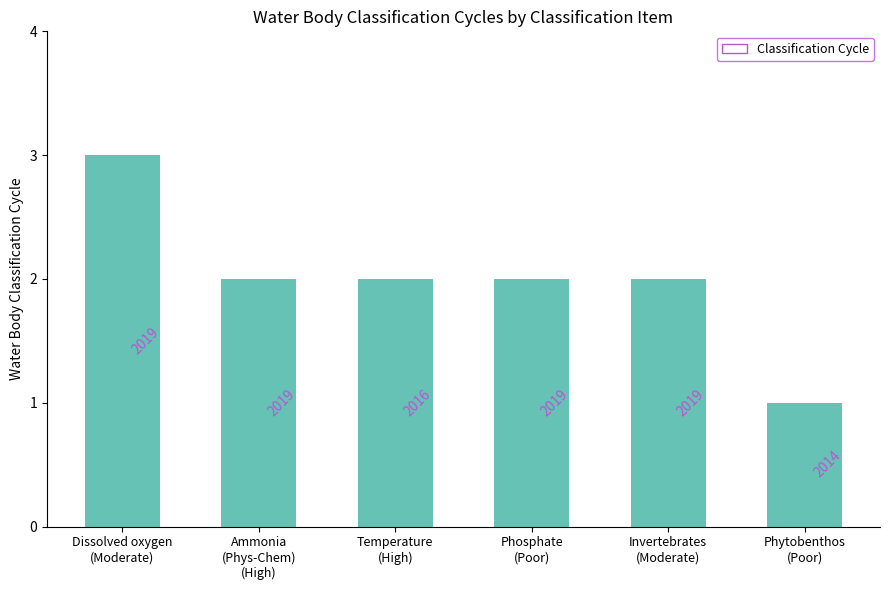

Are the bars horizontal?

No